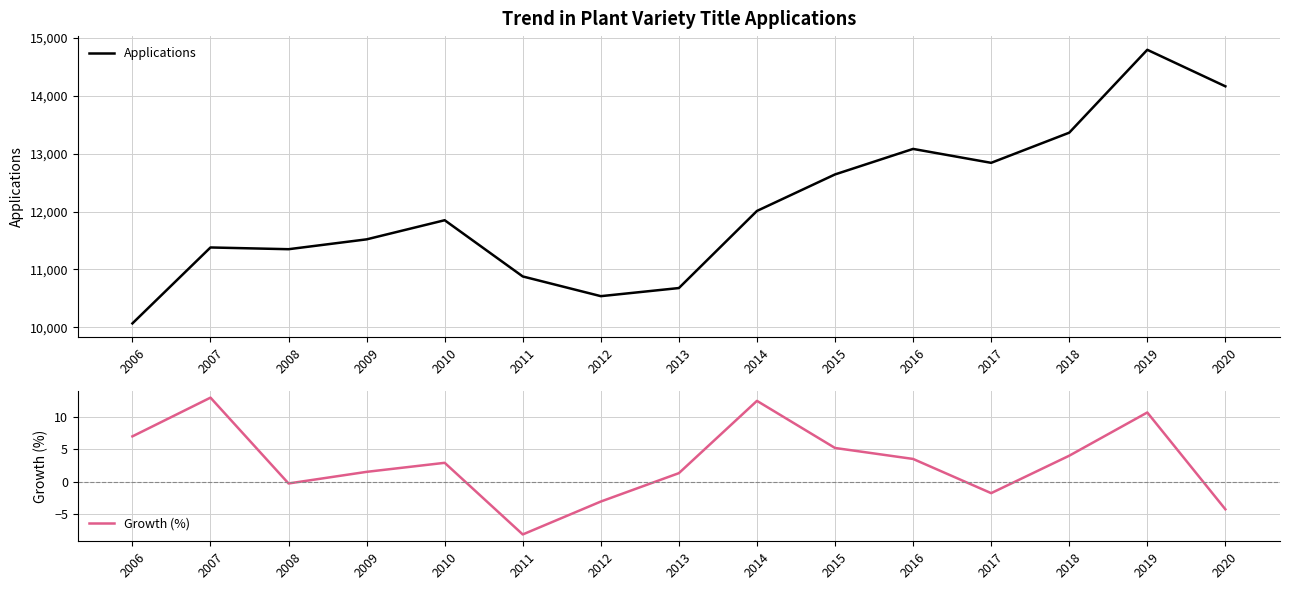

What is the value of the Growth (%) point at the 6th from the left?

-8.2